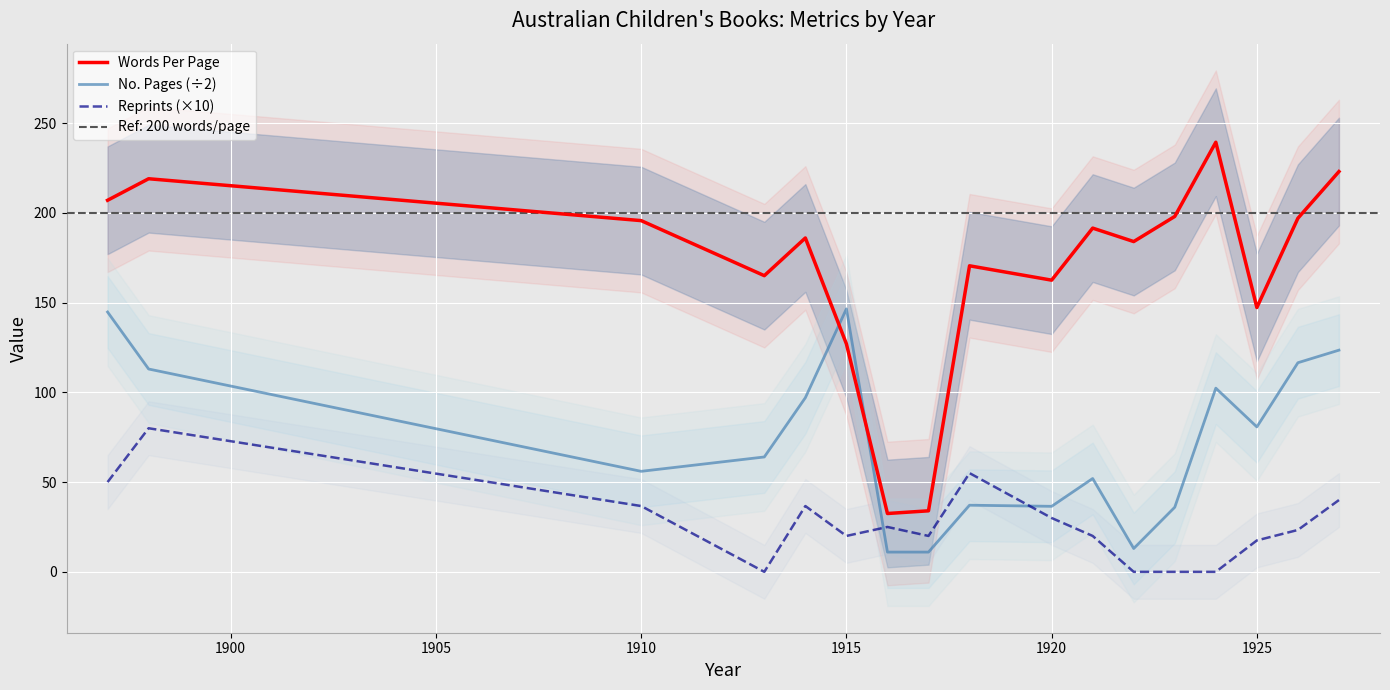

The Reprints (×10) series shows 30.0 at 1920. True or false?

True